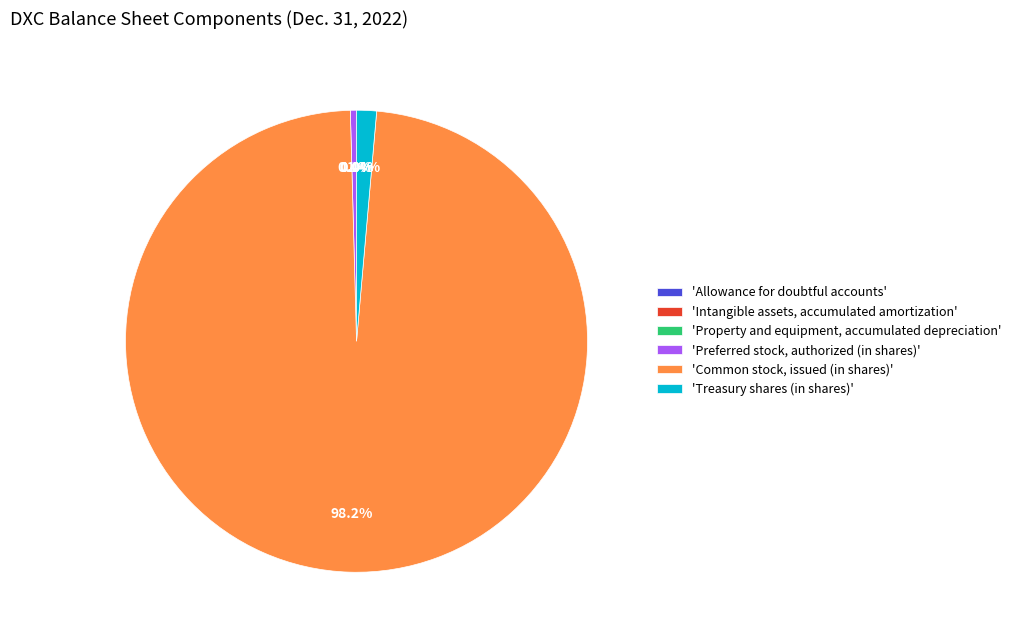

Which slice is the largest?

'Common stock, issued (in shares)'